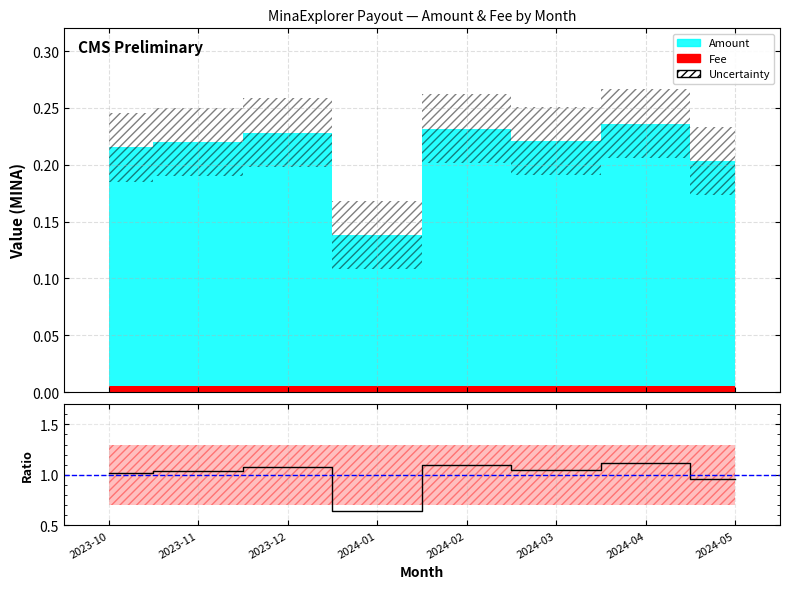

At which label does the data first exceed 1?

2023-10